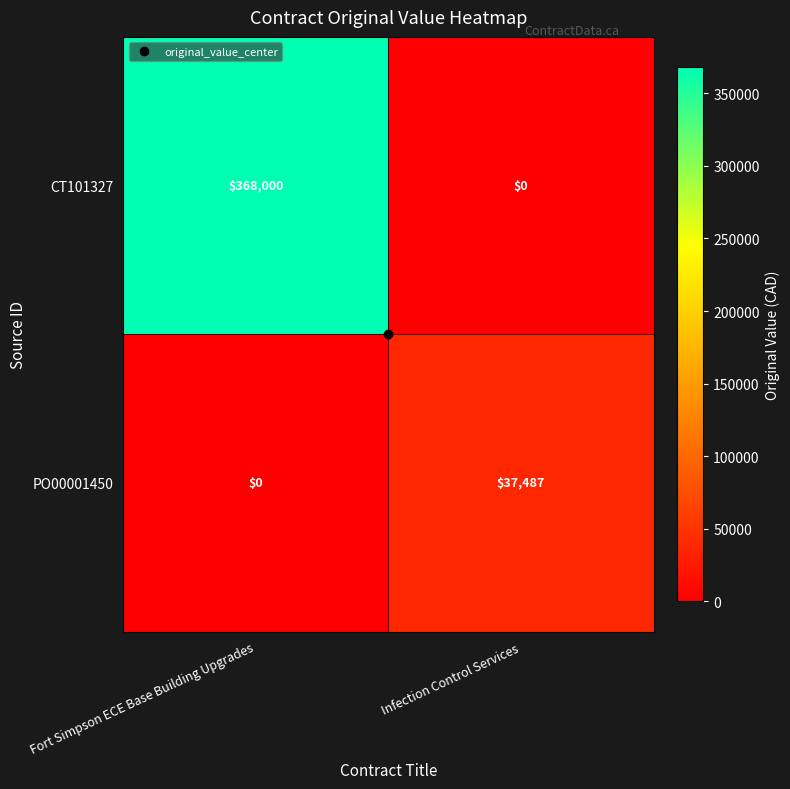

Rank the series by their average value, from highest to lowest.

CT101327, PO00001450